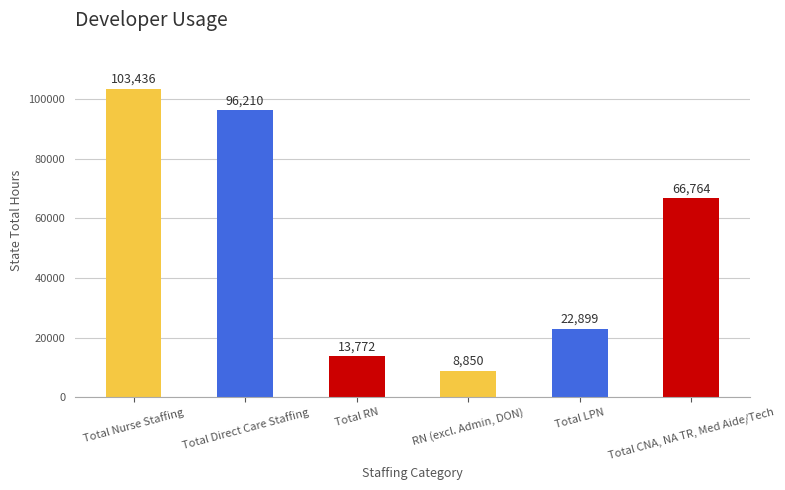

List the labels in order of value, smallest first.

RN (excl. Admin, DON), Total RN, Total LPN, Total CNA, NA TR, Med Aide/Tech, Total Direct Care Staffing, Total Nurse Staffing